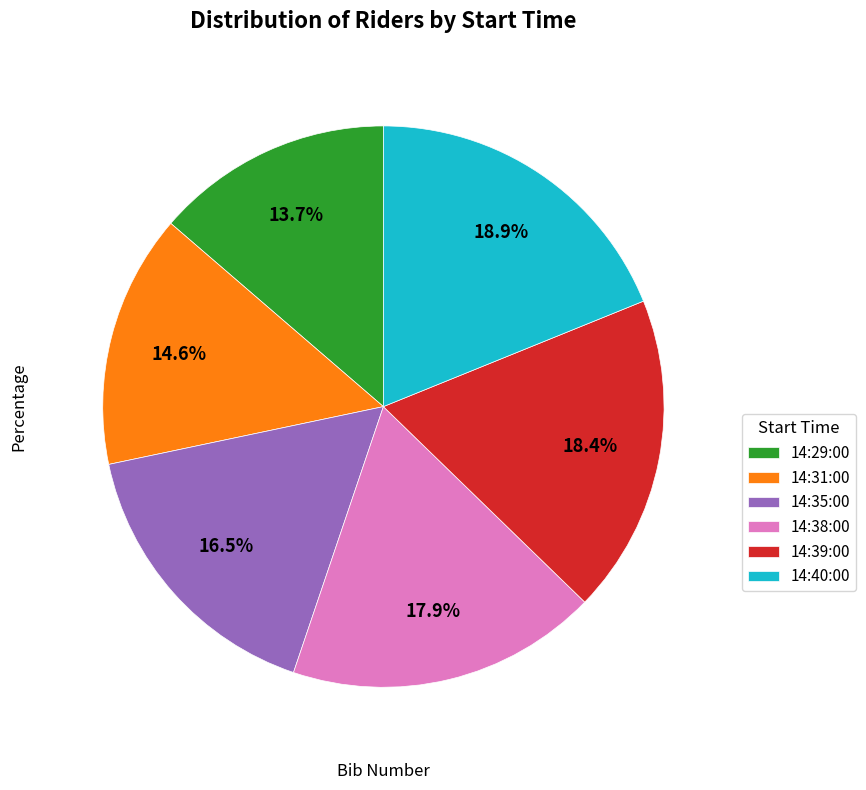

Do 14:35:00 and 14:38:00 together represent more than half of the pie?

No